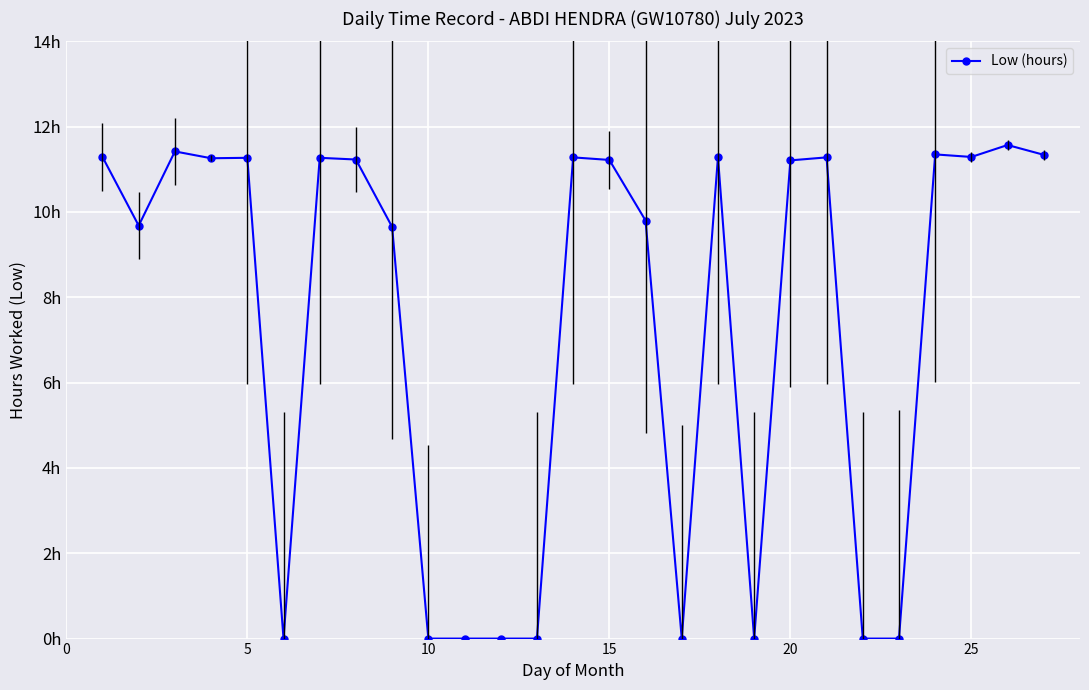

Is this an area chart (filled region under the line)?

No